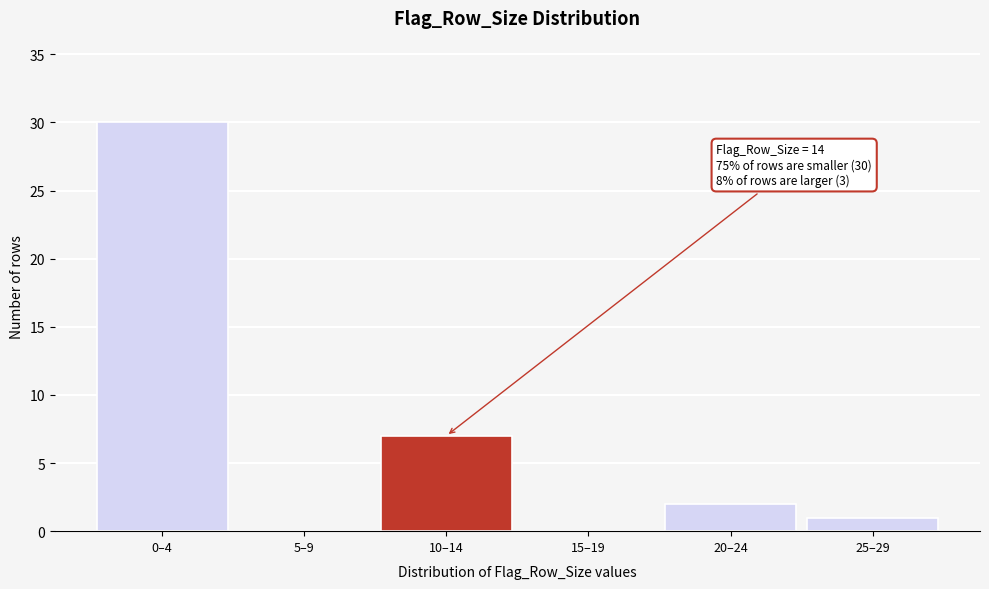

Reading left to right, list all the values displayed in this chart.

0–4=30	5–9=0	10–14=7	15–19=0	20–24=2	25–29=1